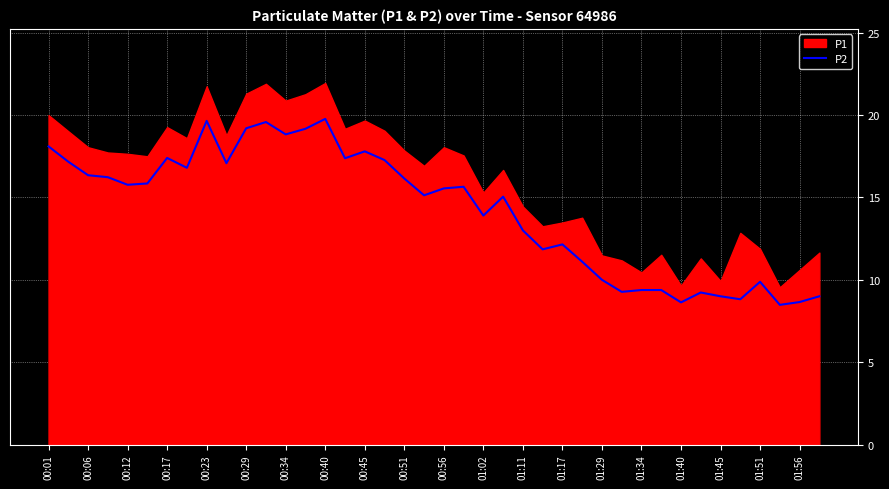

Is it true that P2 equals 13.9 at 01:02?

True